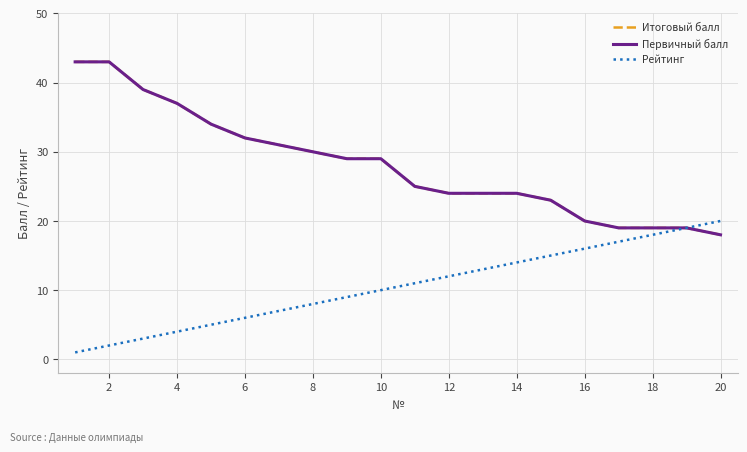

What is the lowest value of the Первичный балл series?

18